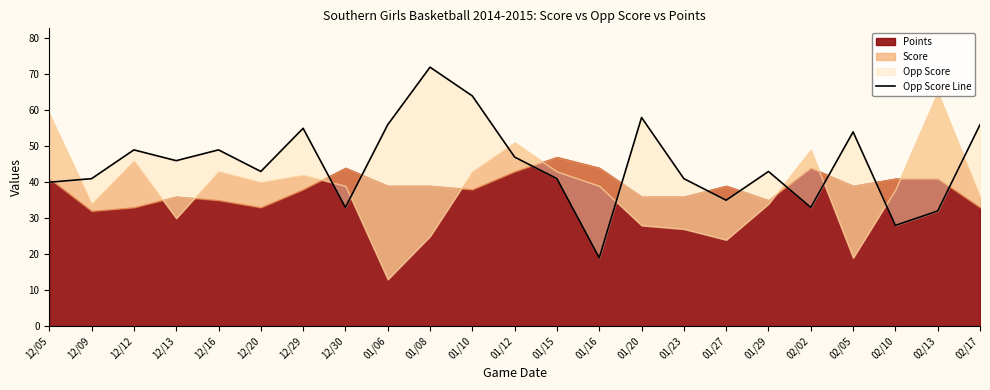

What is the label of the 5th point from the right?

02/02